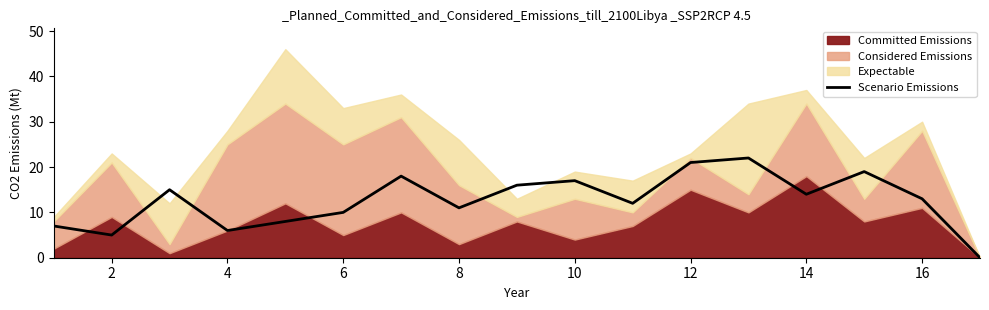

Is it true that Scenario Emissions equals 2 at 2?

False